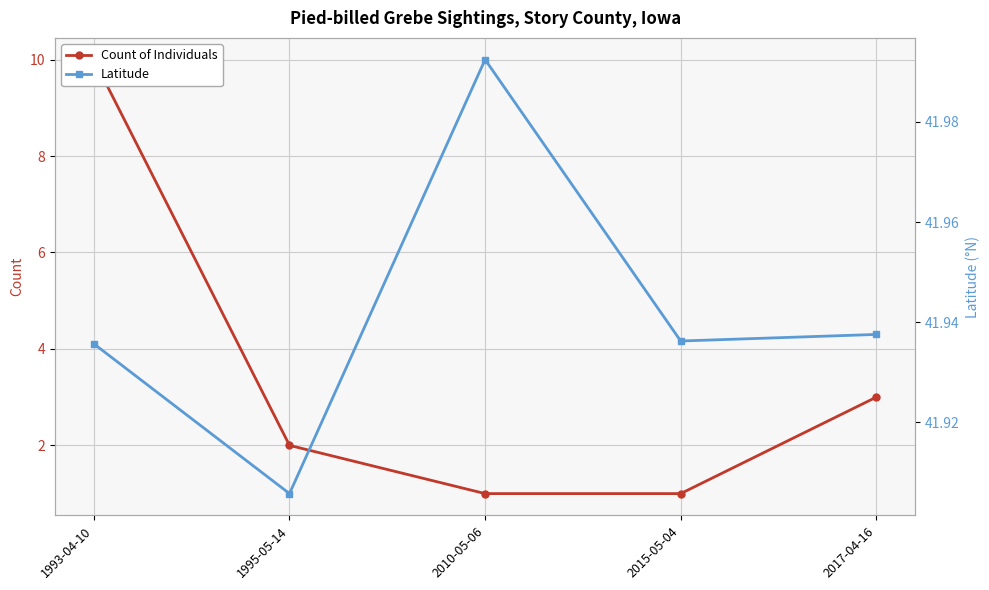

Is it true that Latitude equals 68.4 at 2017-04-16?

False